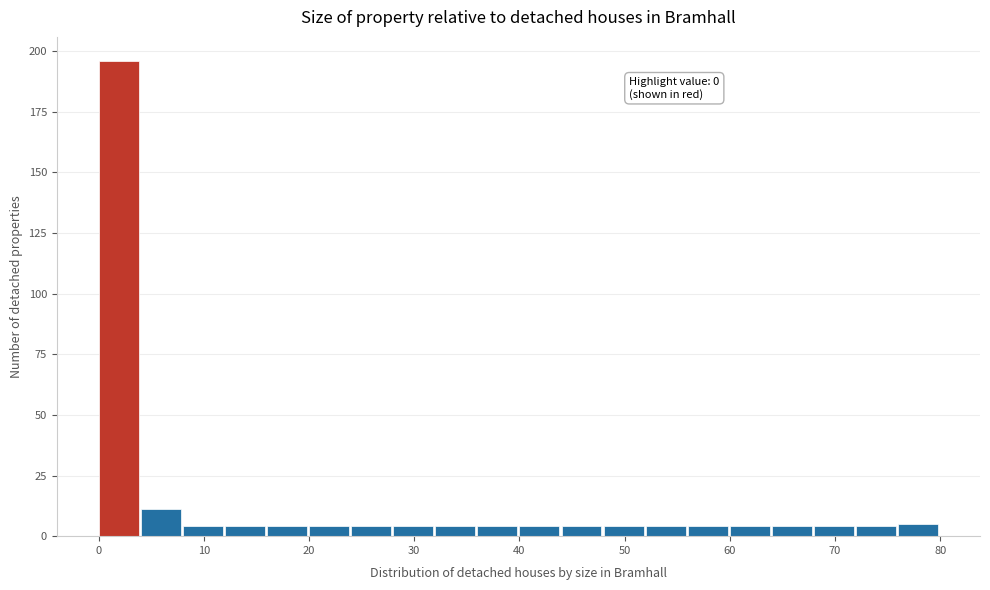

Over which range of the x-axis is the bar tallest?

0 to 4